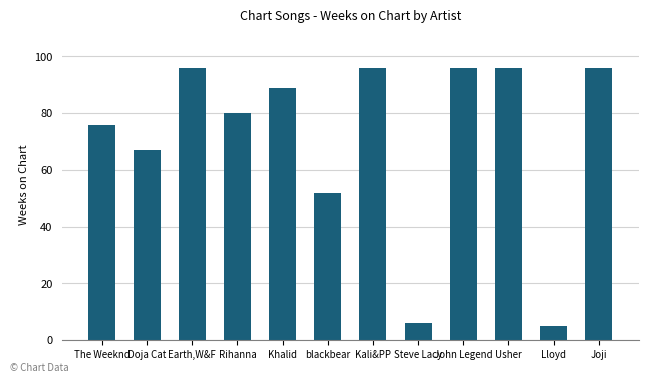

What is the value of the 8th bar from the left?

6